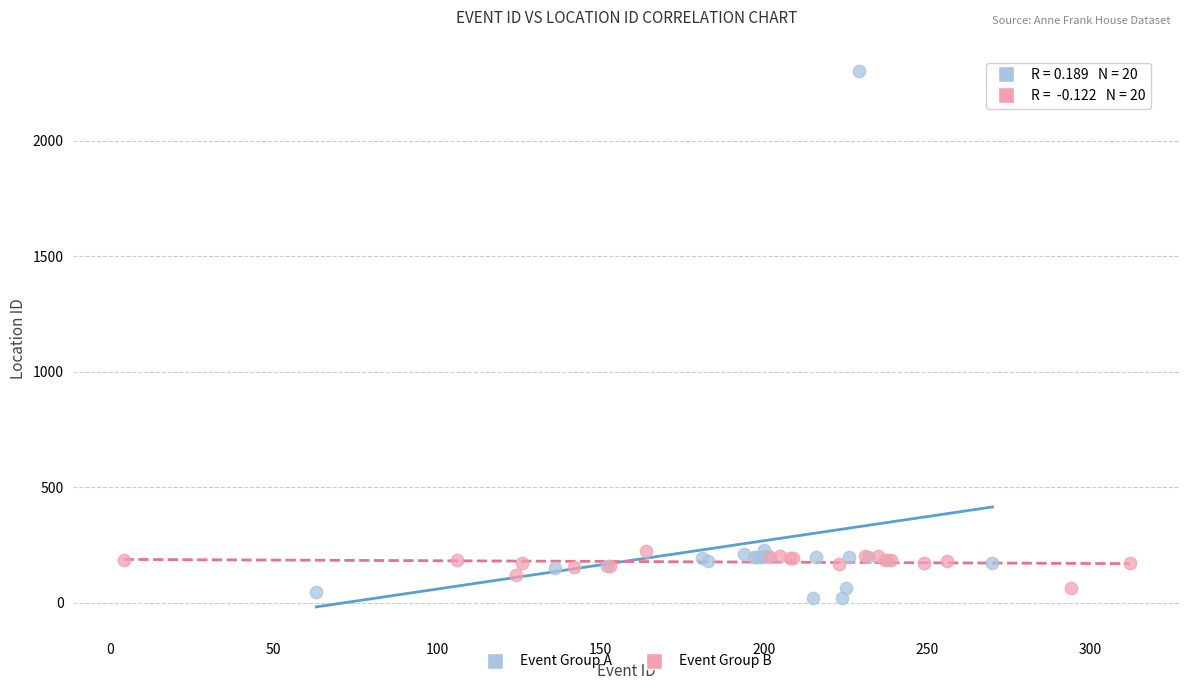

Which series reaches the maximum Y coordinate?

Event Group A